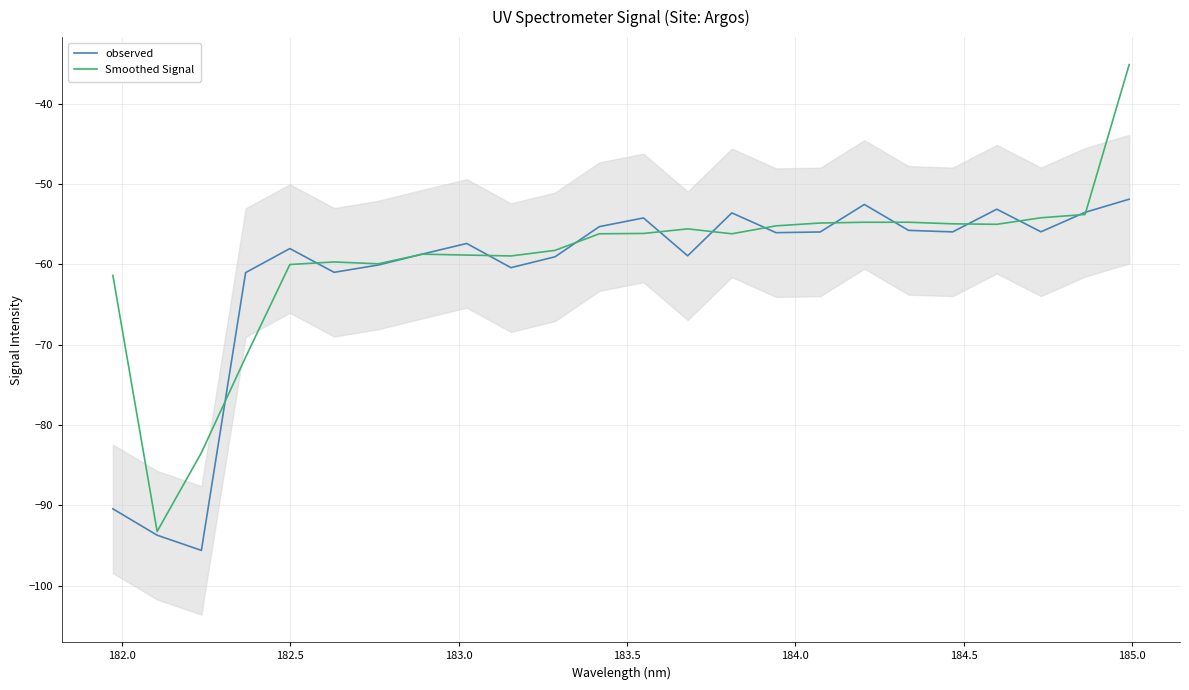

What is the highest value of the Smoothed Signal series?

-35.1